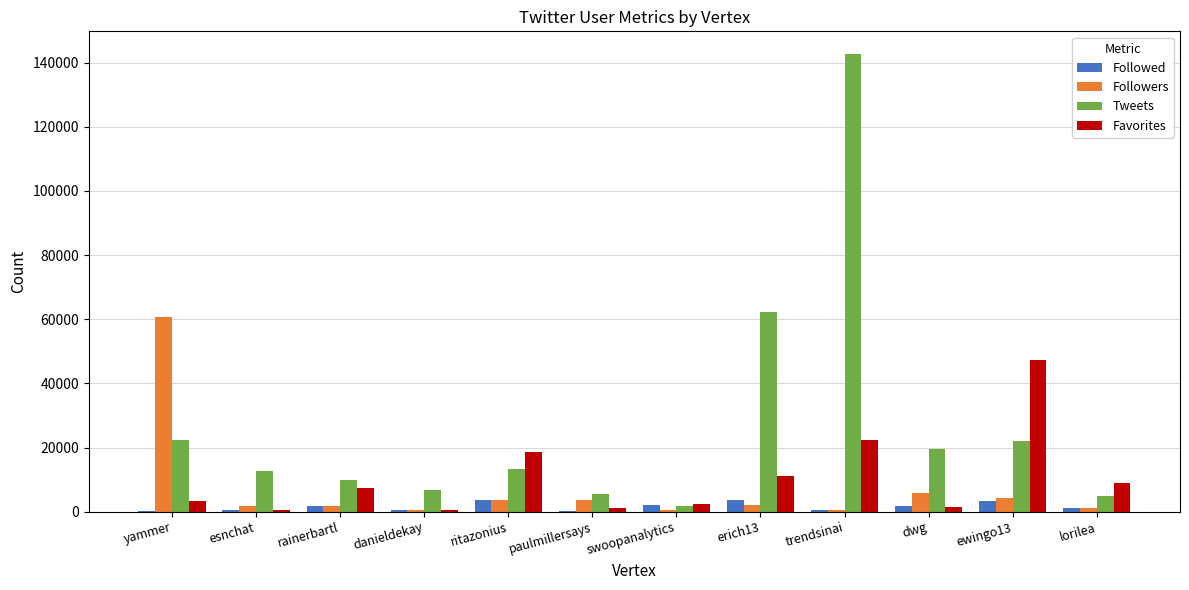

Are the bars grouped side by side (vs. stacked)?

Yes